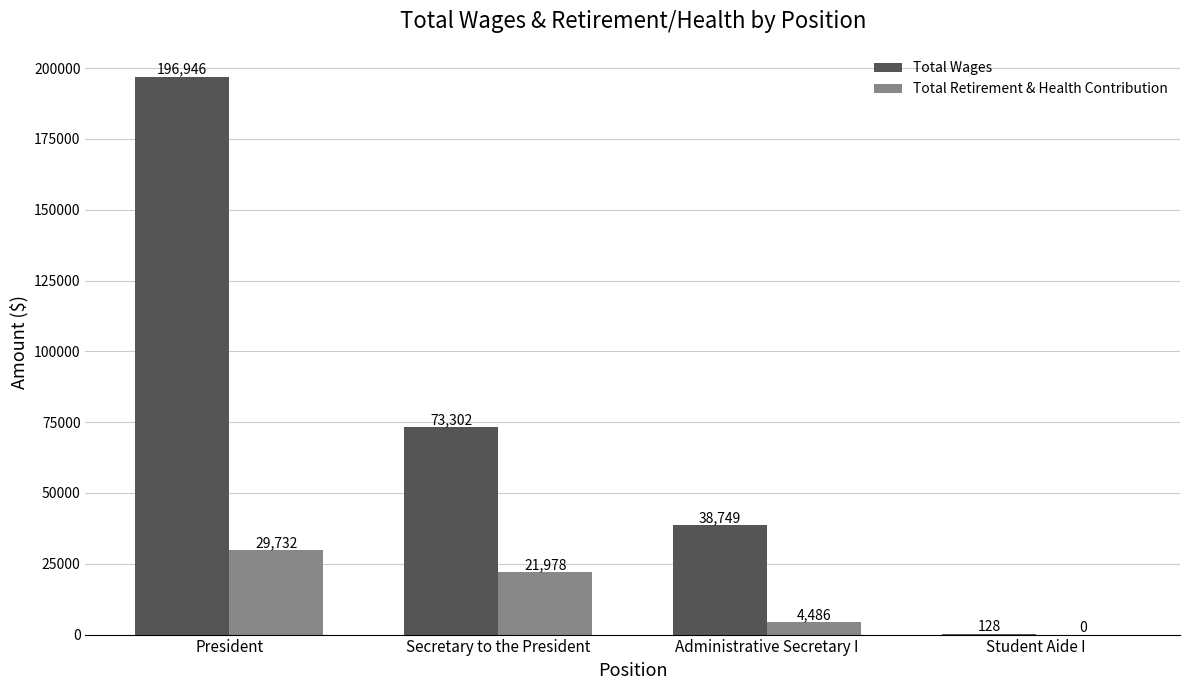

What is the sum of all Total Wages values?

309125